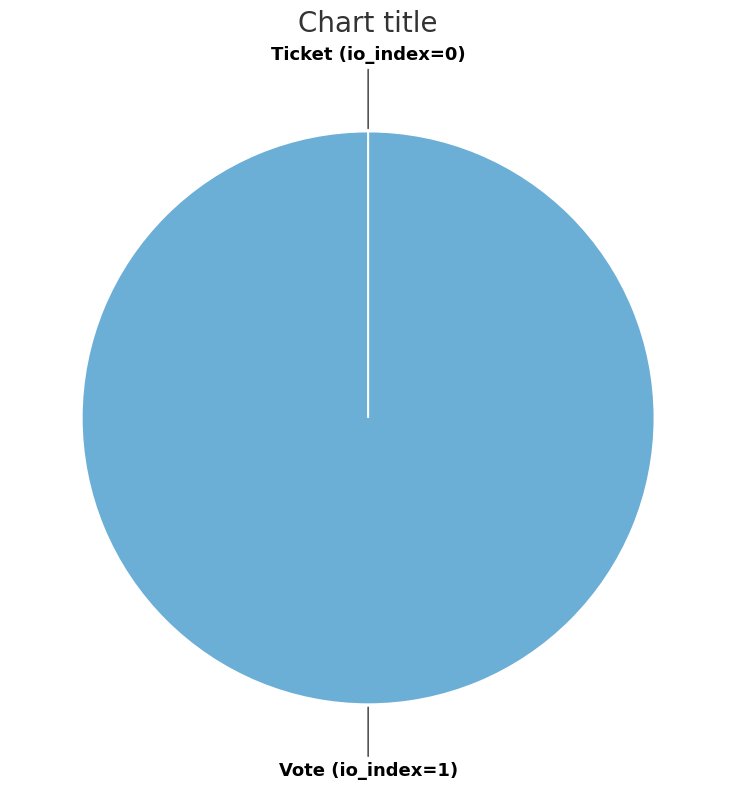

What percentage is NOT represented by Ticket (io_index=0)?

100.0%